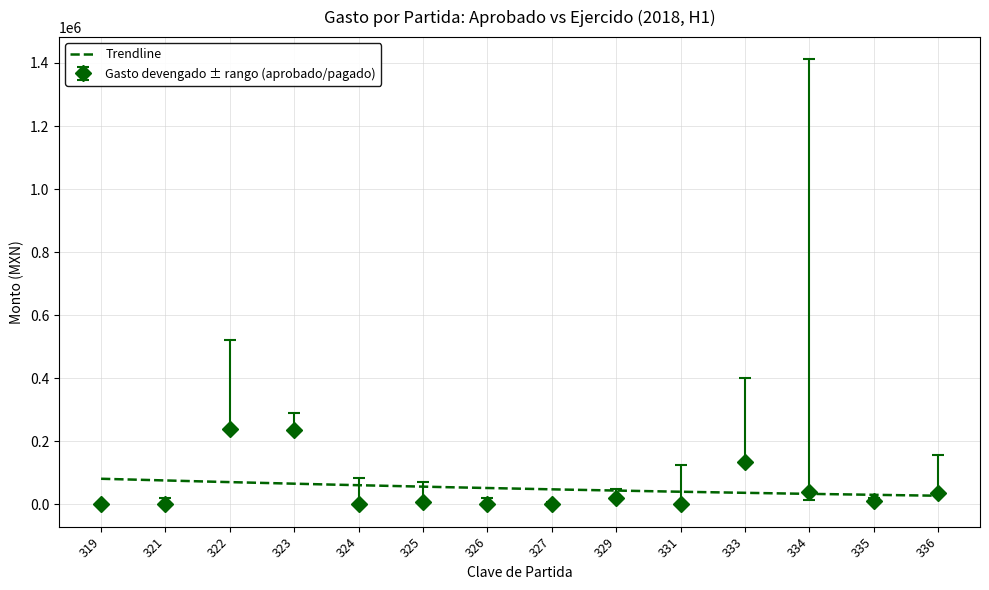

True or false: Gasto aprobado and Gasto devengado cross at least once.

False